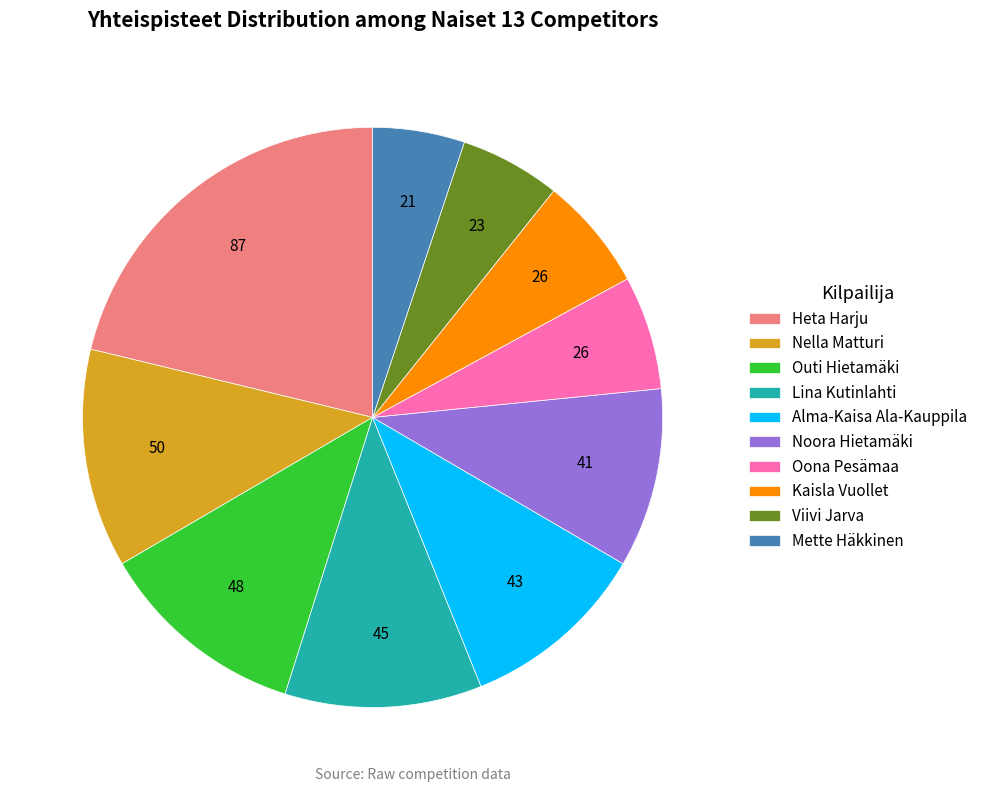

Does Viivi Jarva represent more than half of the total?

No